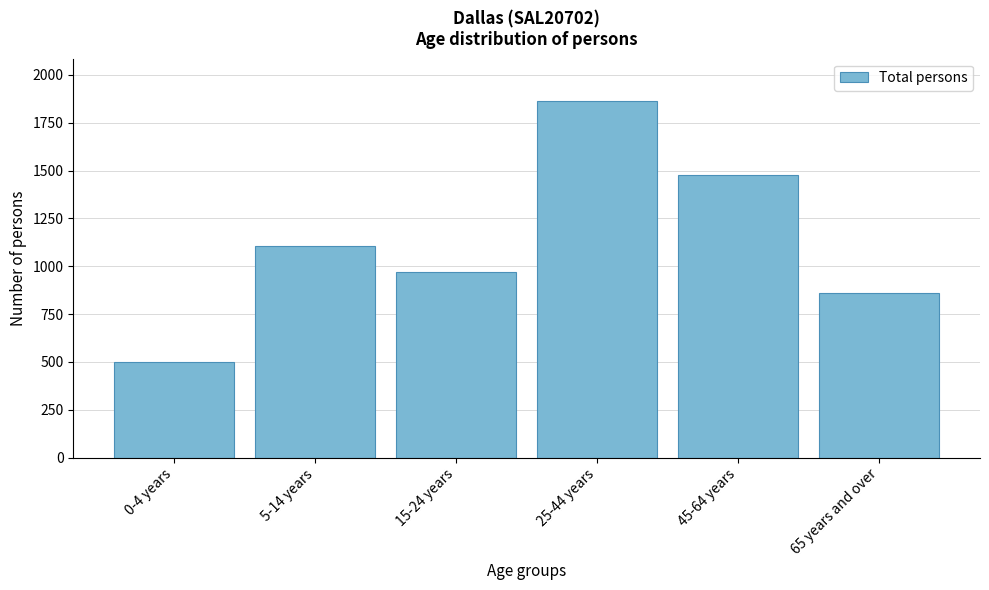

Reading right to left, what are all the values shown in this chart?

858	1479	1861	968	1105	501